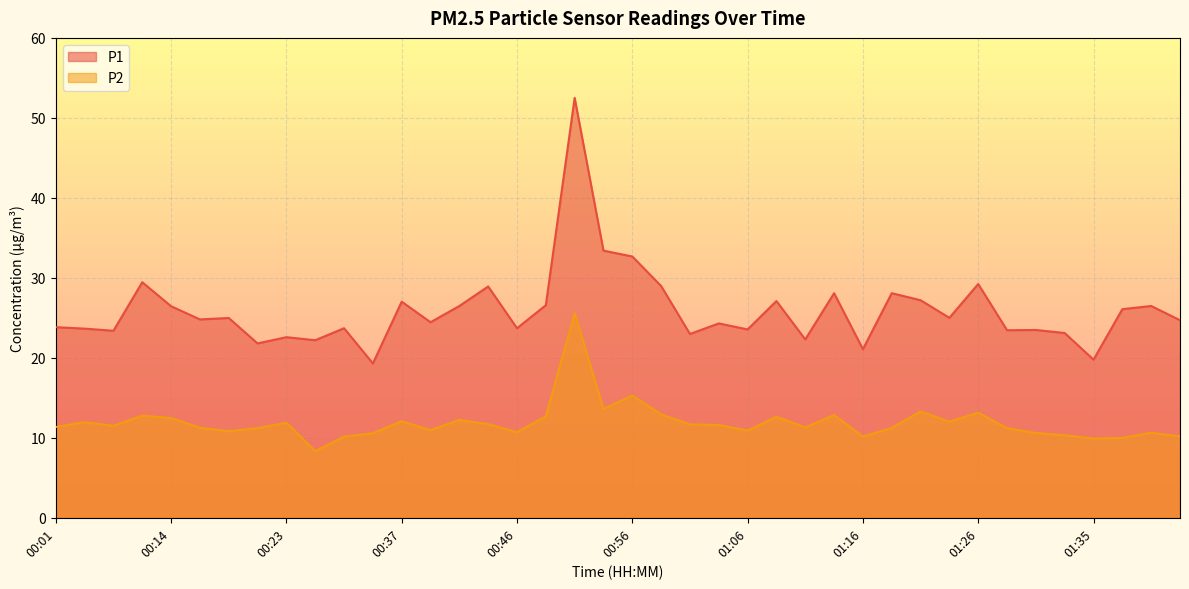

Rank the series at 00:44 from highest to lowest value.

P1, P2